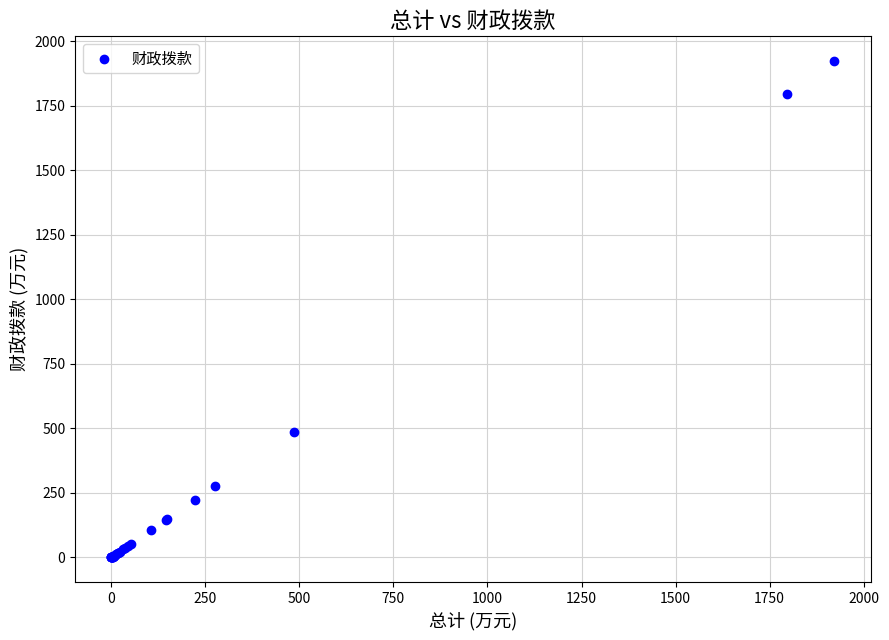

What Y value in the scatter plot is closest to 961?

485.3